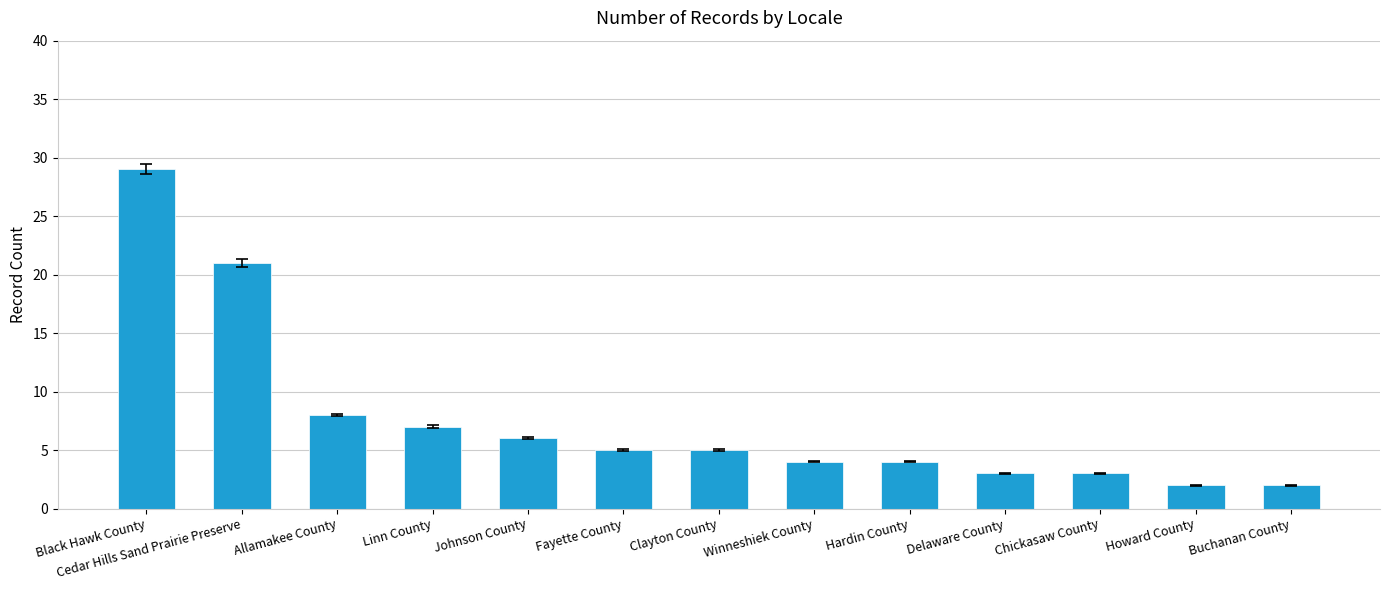

How many data points are less than 5?

6